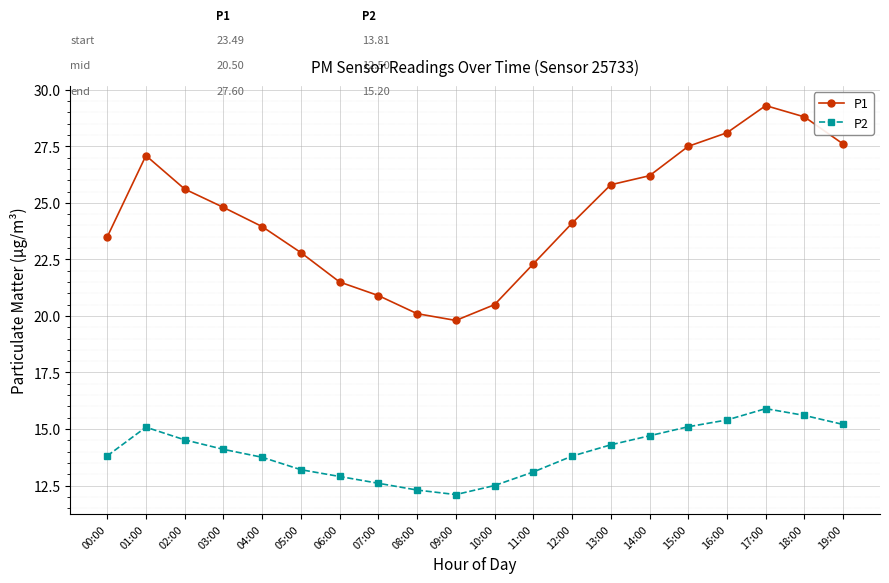

What are all the series names shown in the legend?

P1, P2